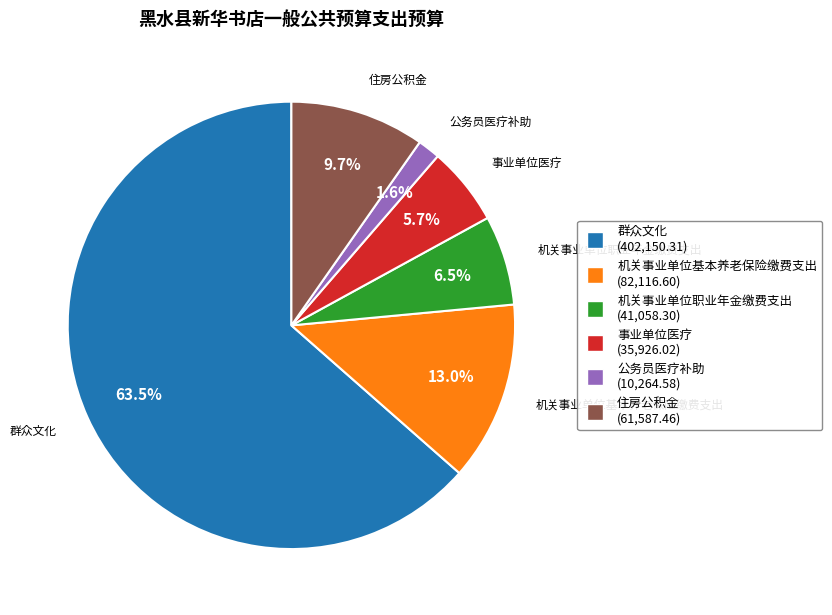

Which slice is the smallest?

公务员医疗补助